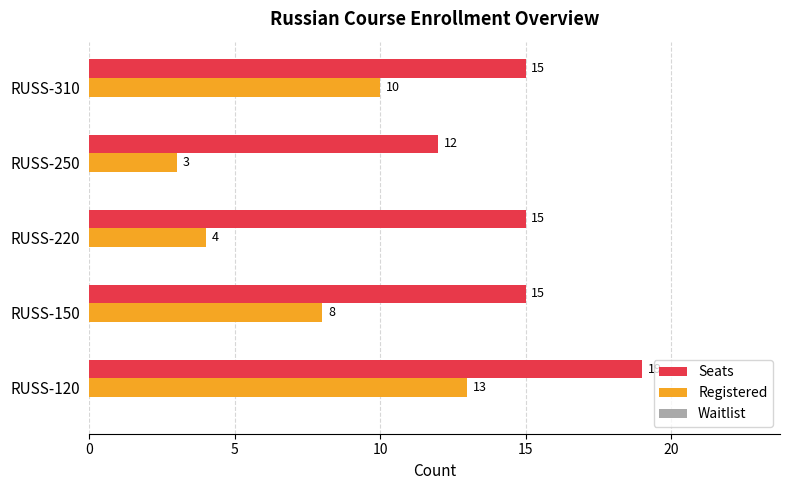

What is the smallest value displayed?

3